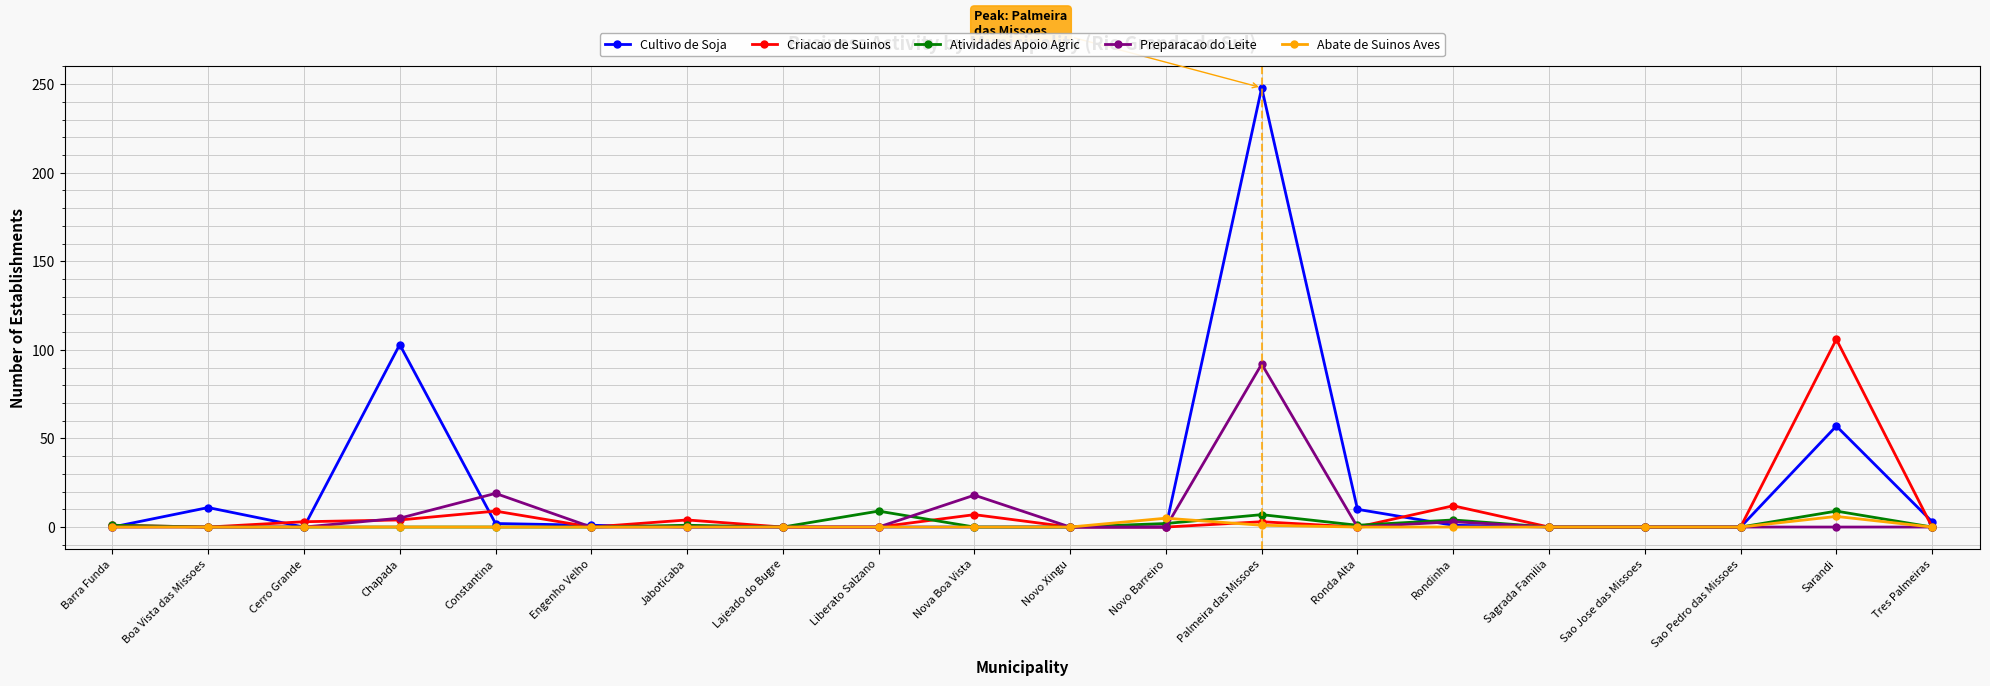

What is the total value across all series at Palmeira das Missoes?

351